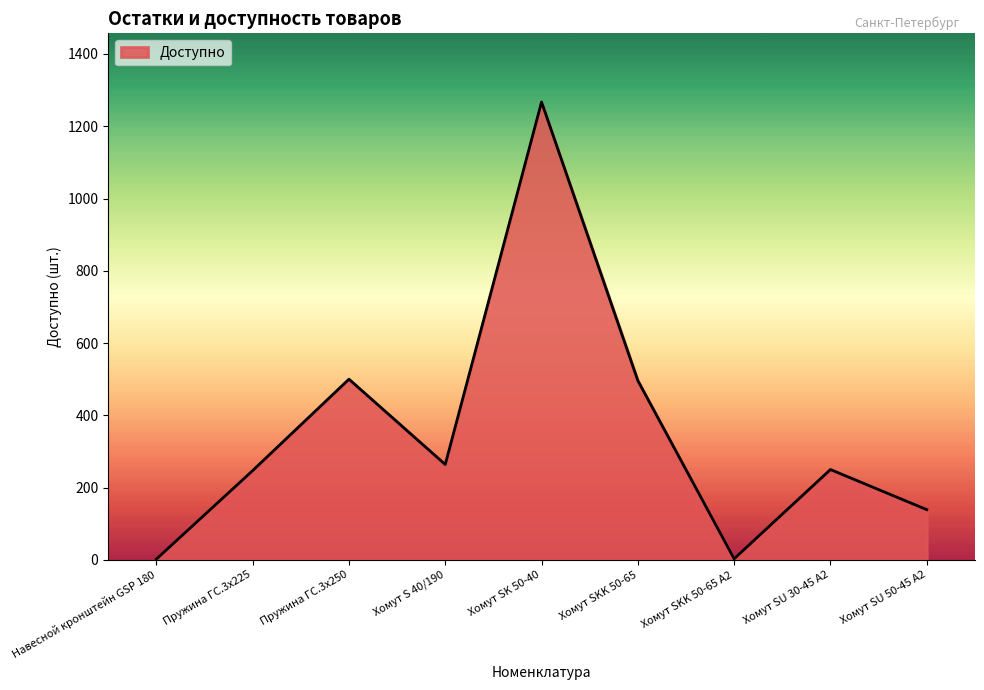

What is the sum of all values?

3168